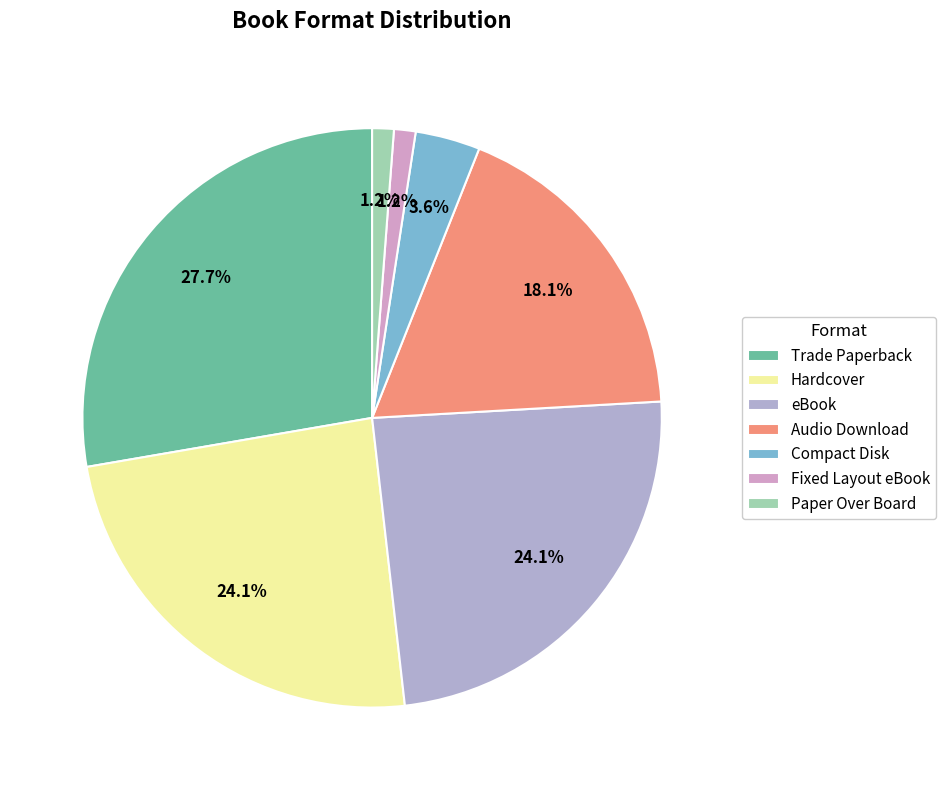

True or false: eBook accounts for 24% of the total.

True